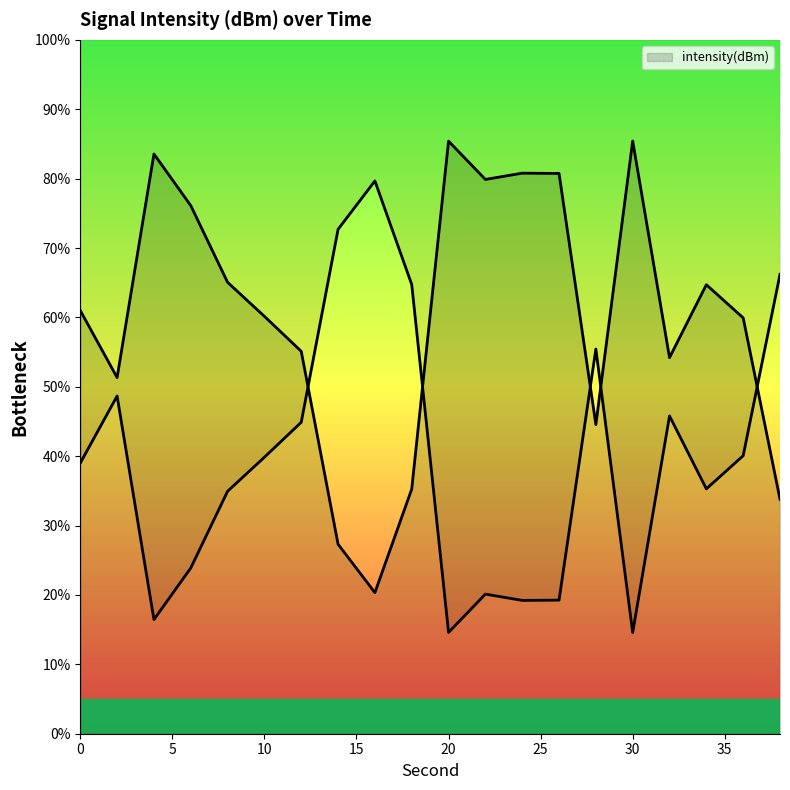

What is the maximum value shown in the chart?

85.4